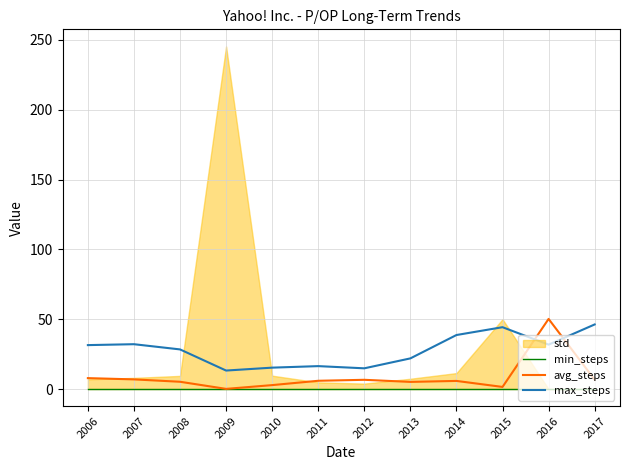

Between 2009 and 2014, which series saw the biggest shift?

max_steps